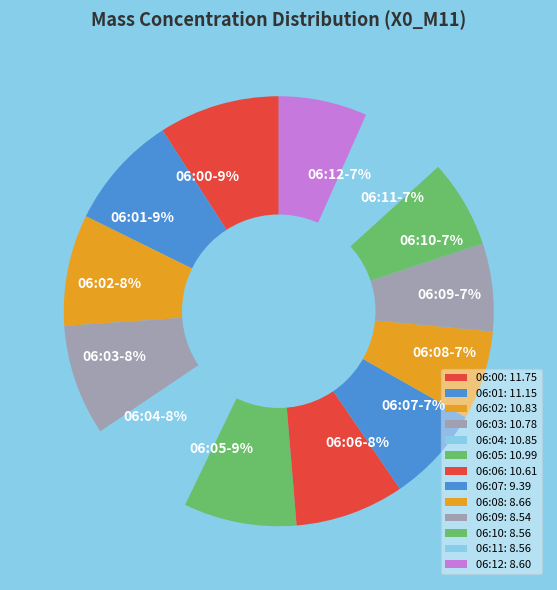

Is 06:02 the majority of the pie?

No